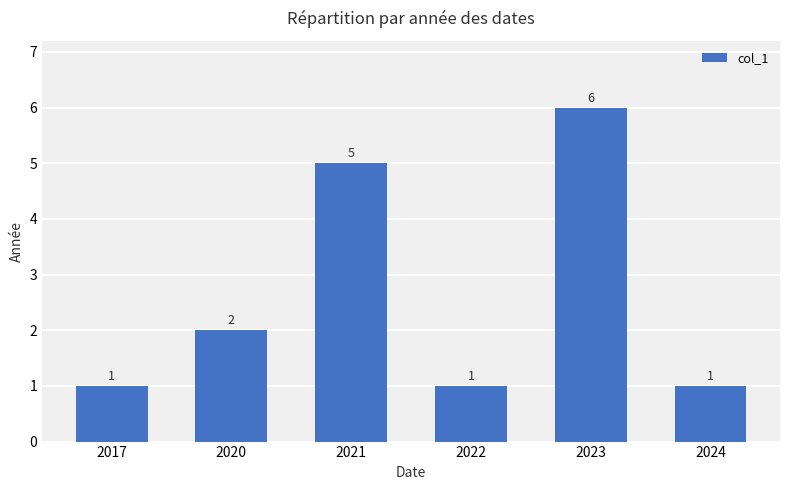

What is the value of the 3rd bar from the left?

5